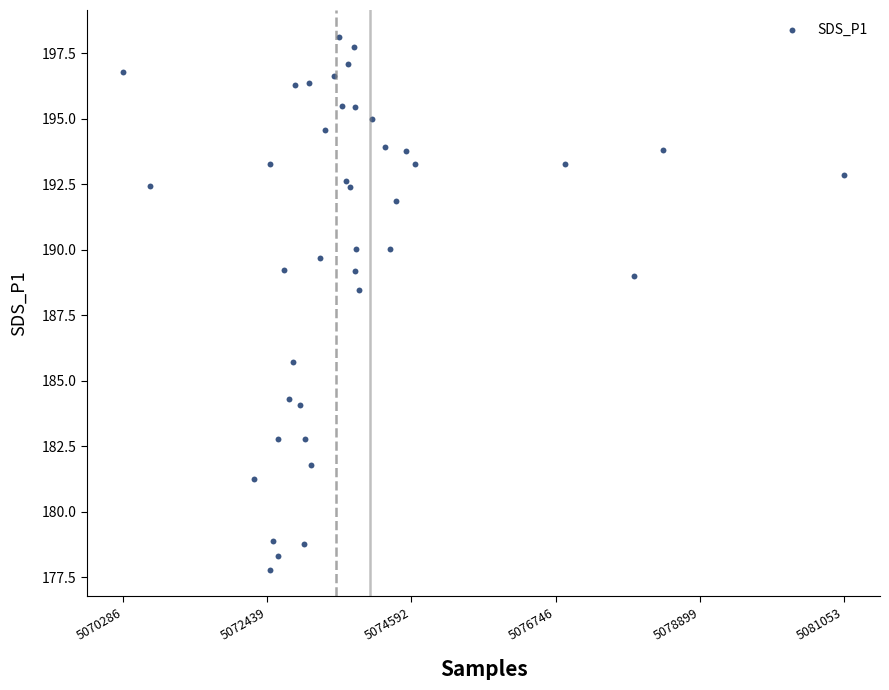

What is the range of X values (max minus min)?

10767.0